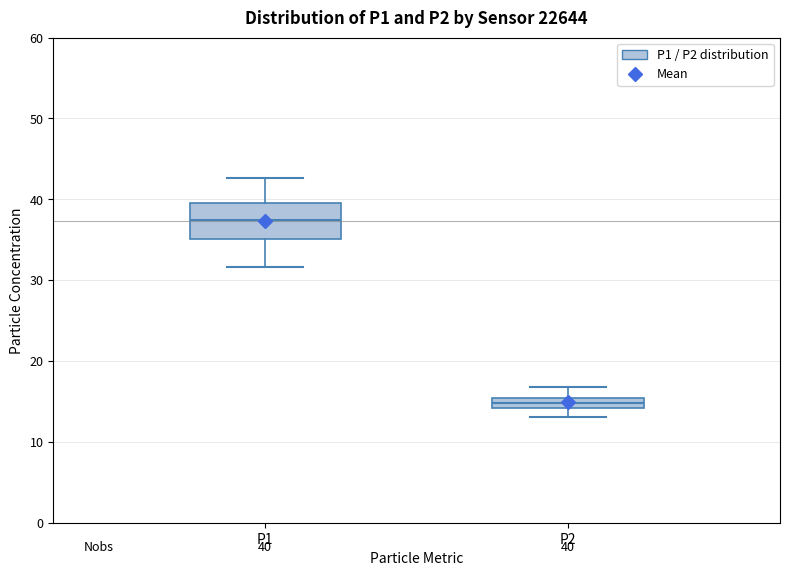

Which box has the lowest median line?

P2